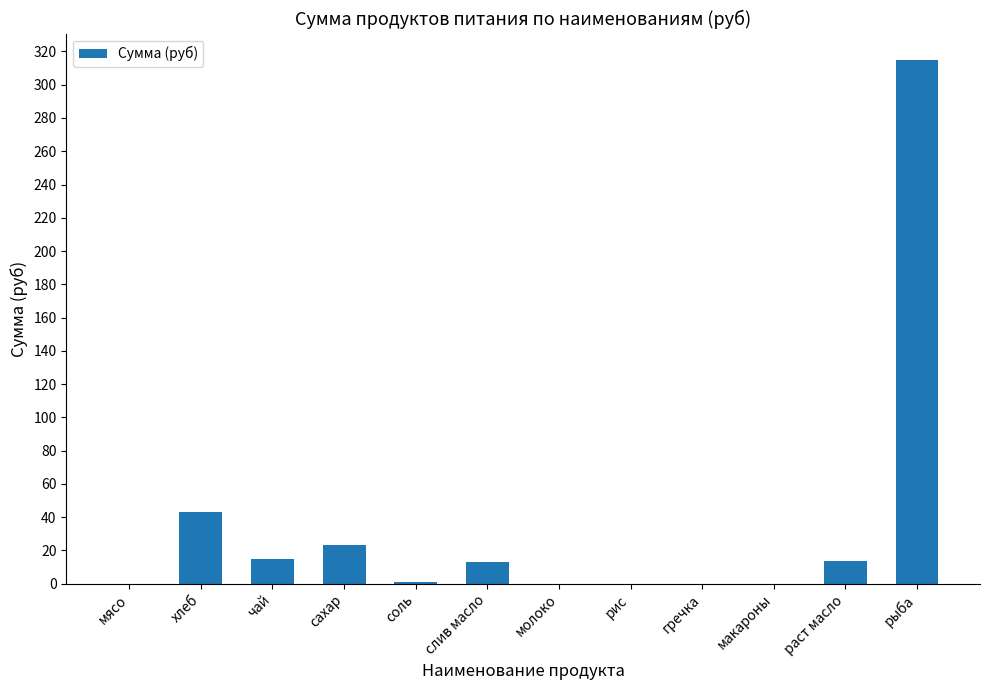

True or false: the data shows 211.9 at рыба.

False